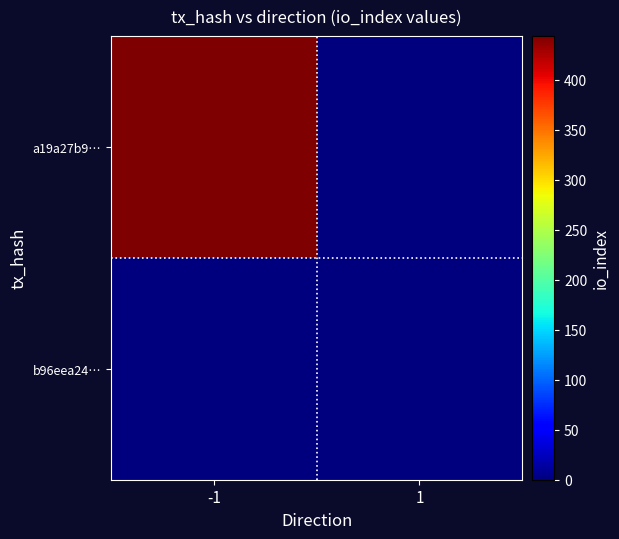

Rank the series by their maximum value, from lowest to highest.

b96eea24…, a19a27b9…